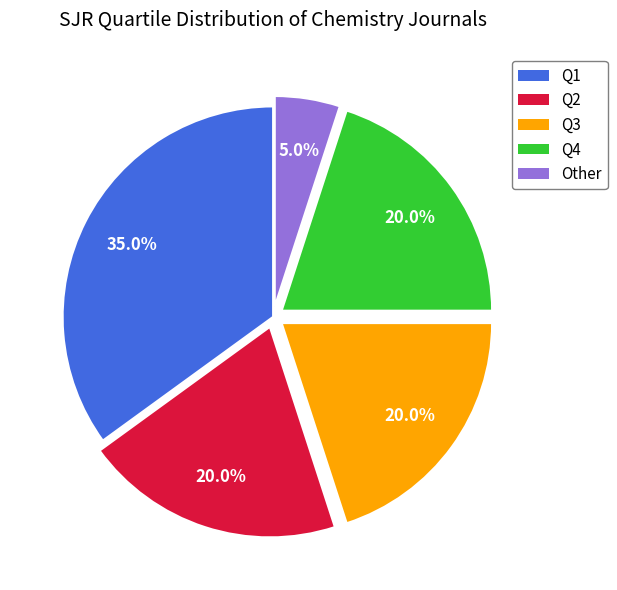

Is it true that Q3 is 20% of the pie?

True